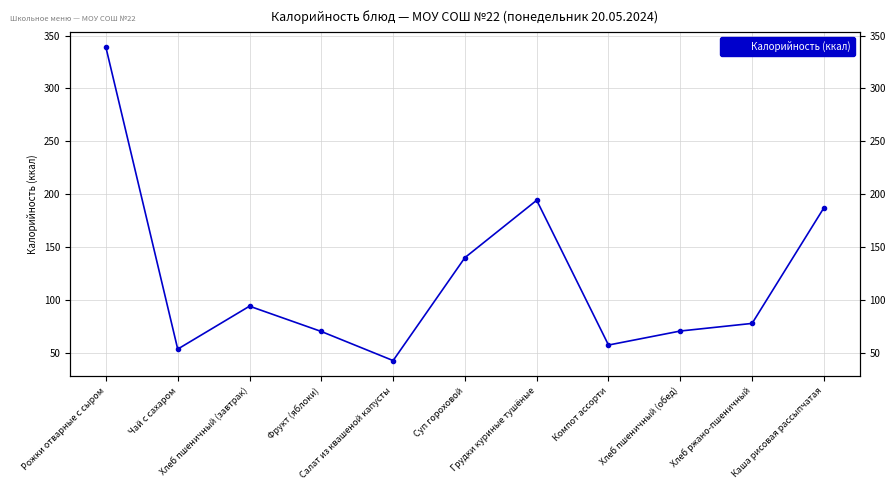

The chart shows a value of 70.5 at Хлеб пшеничный (обед). True or false?

True